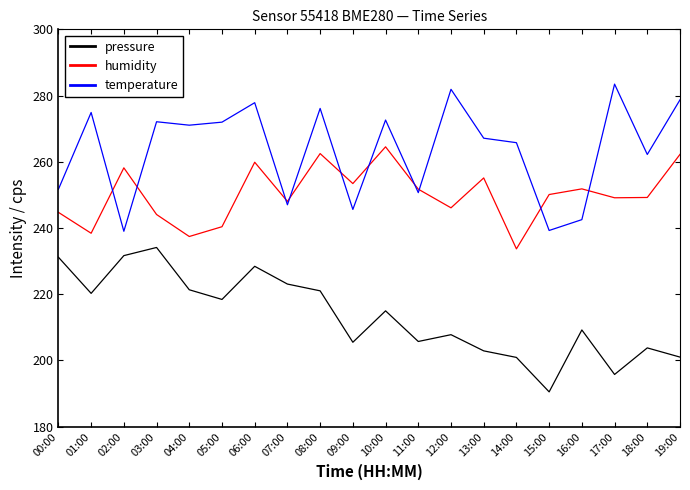

In humidity, how many points are higher than both neighbors (excluding endpoints)?

6